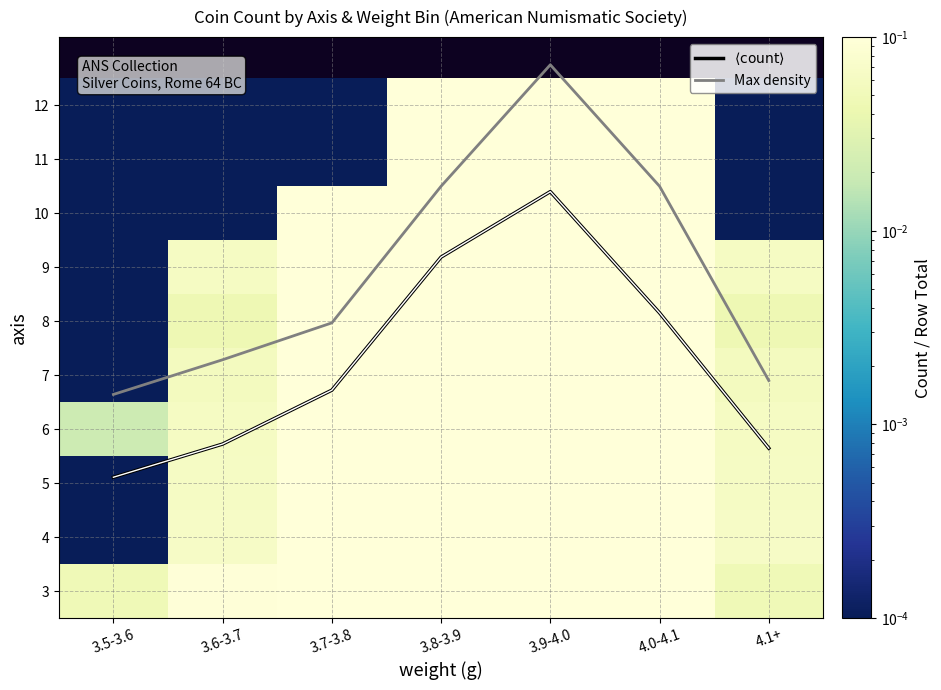

What is the difference between the second highest and minimum values in the 9 series?

0.2